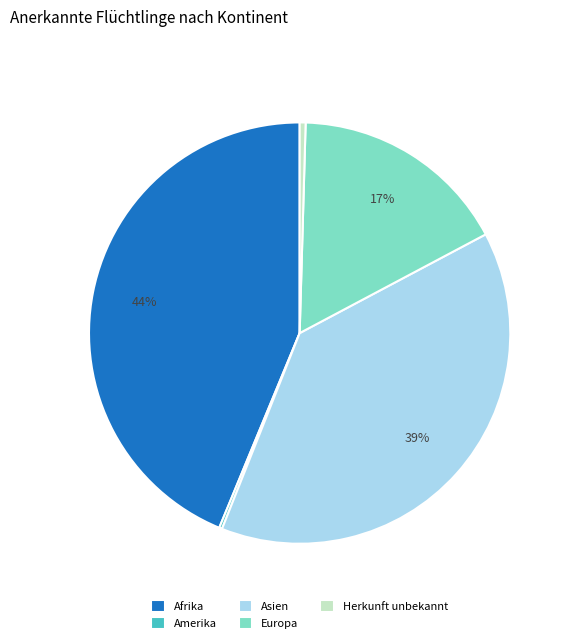

Do Europa and Asien together represent more than half of the pie?

Yes